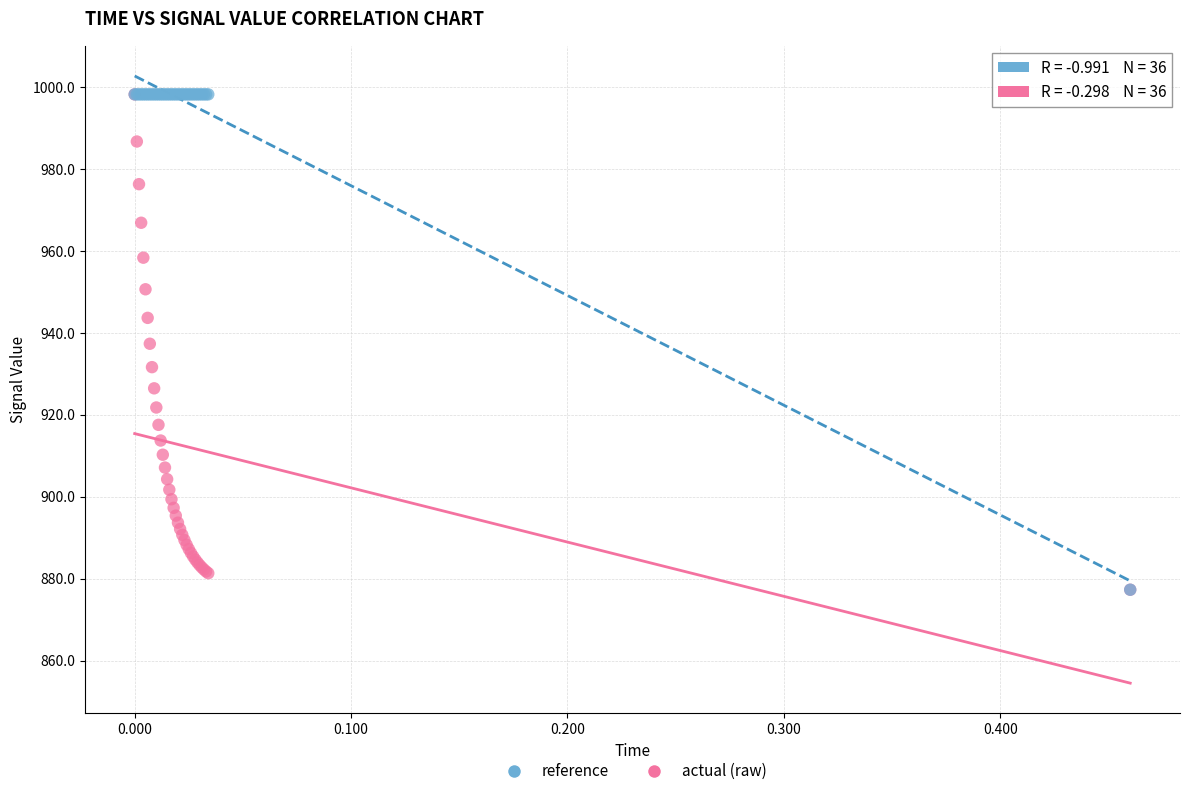

Which series has the largest Y range (max minus min)?

reference